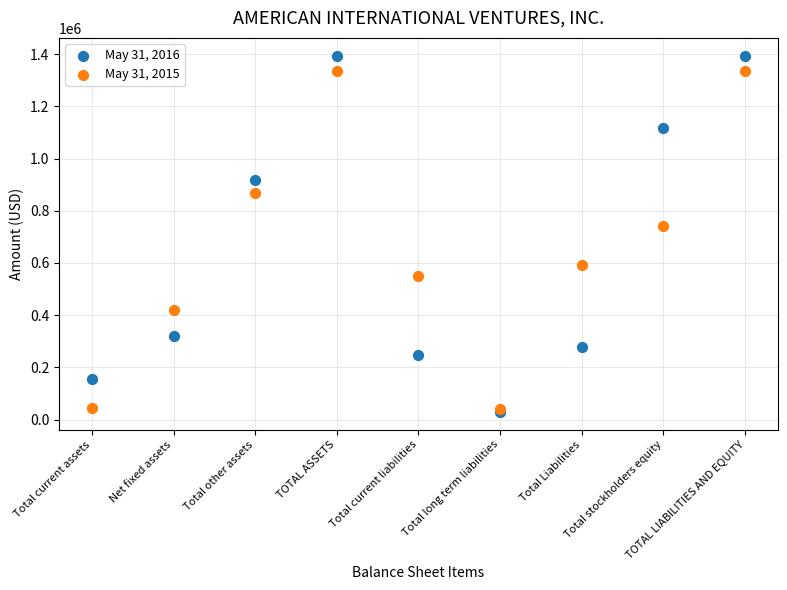

Across all series, what Y value is closest to 712046?

742159